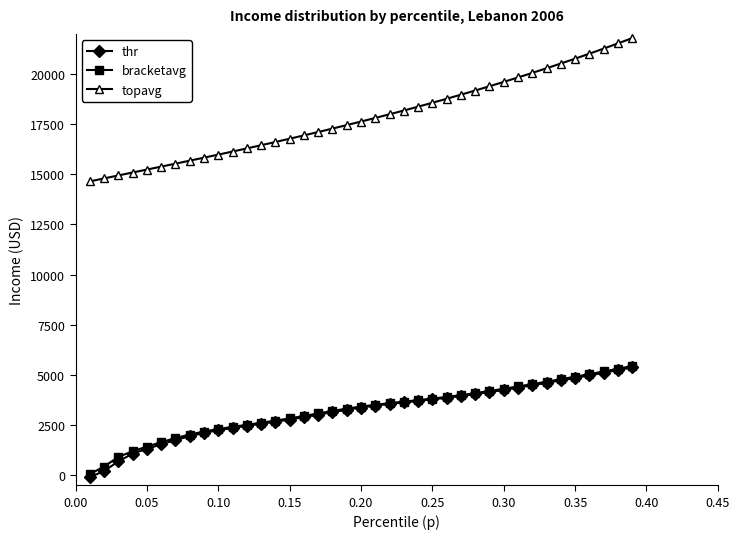

Which series has the widest spread of values?

topavg